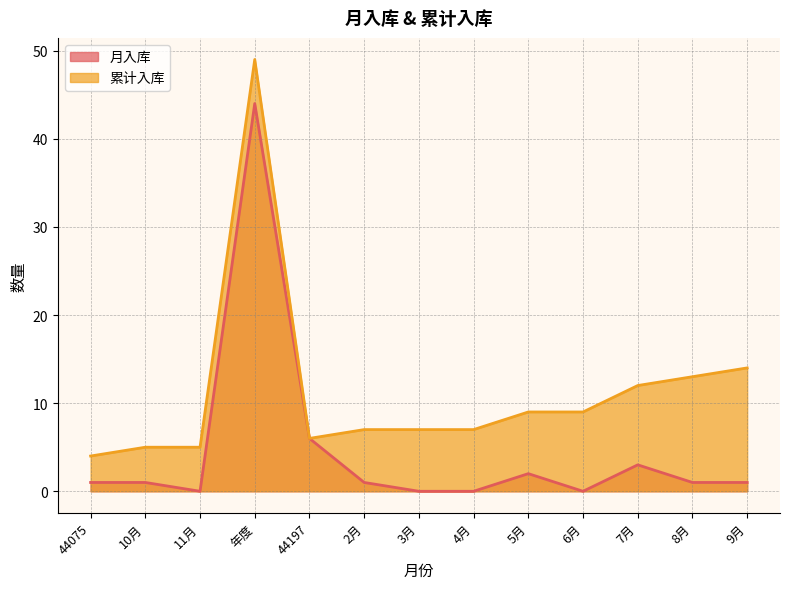

Reading right to left, transcribe all the data shown in this chart.

月入库: 1	1	3	0	2	0	0	1	6	44	0	1	1
累计入库: 14	13	12	9	9	7	7	7	6	49	5	5	4